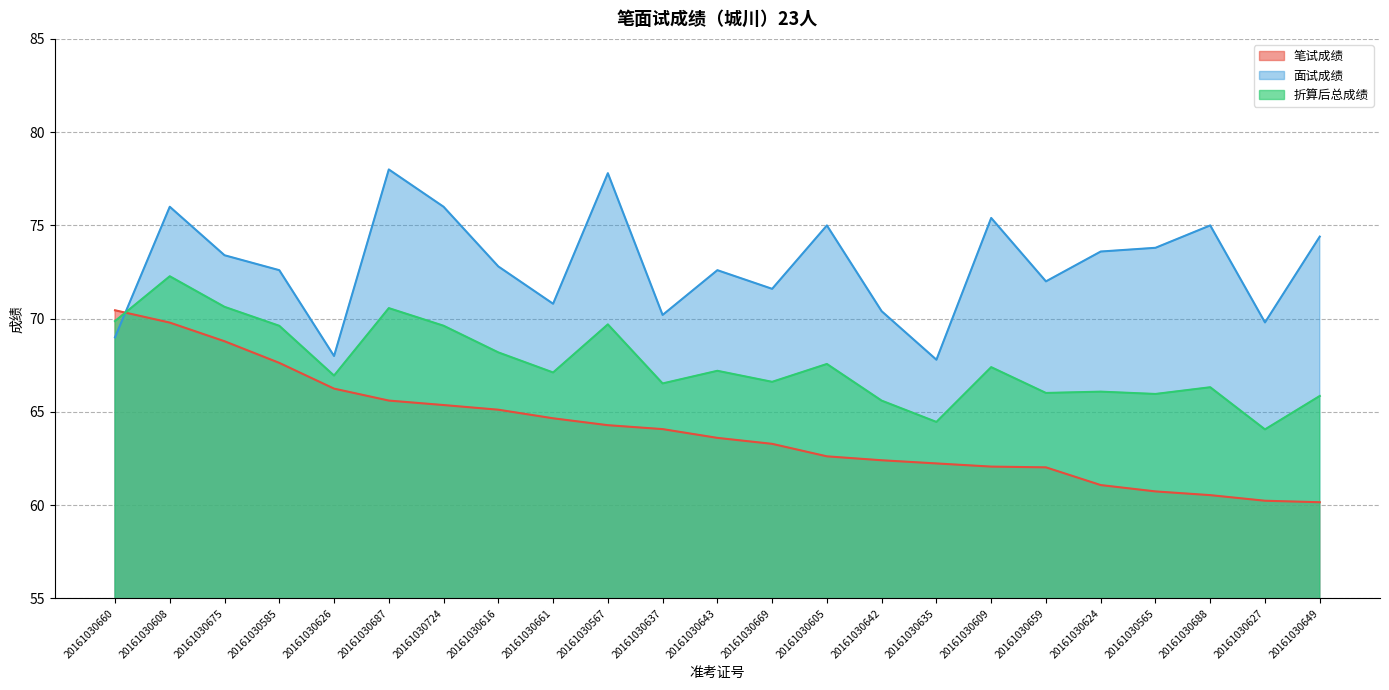

What are all the series names shown in the legend?

笔试成绩, 面试成绩, 折算后总成绩